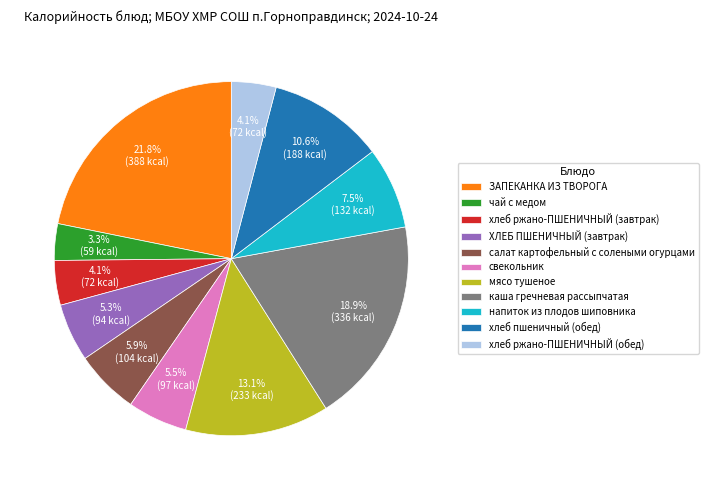

Does напиток из плодов шиповника account for over 50% of the chart?

No